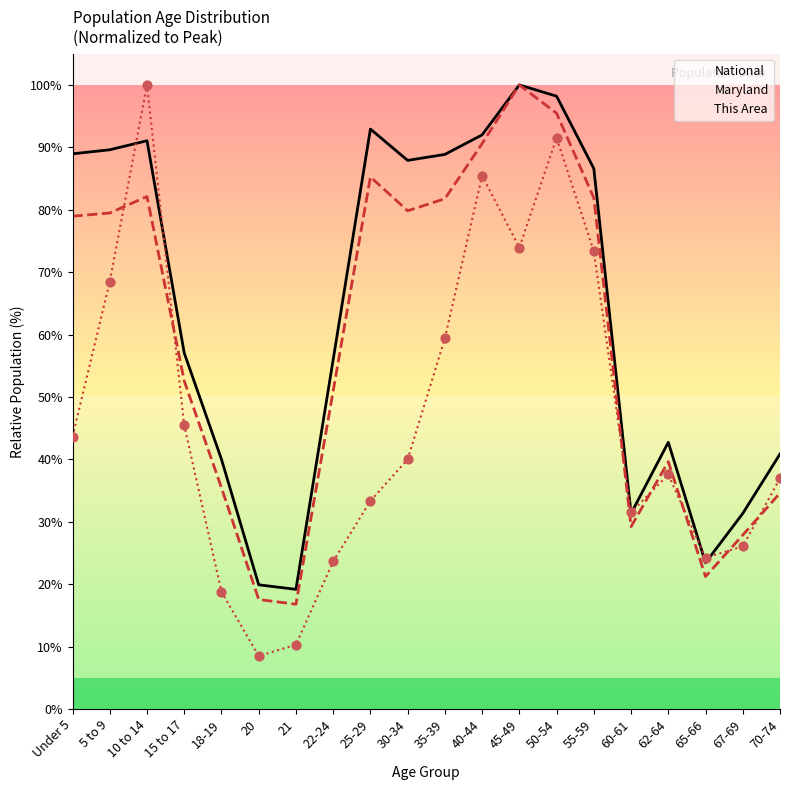

At how many categories does at least one series exceed 68?

10